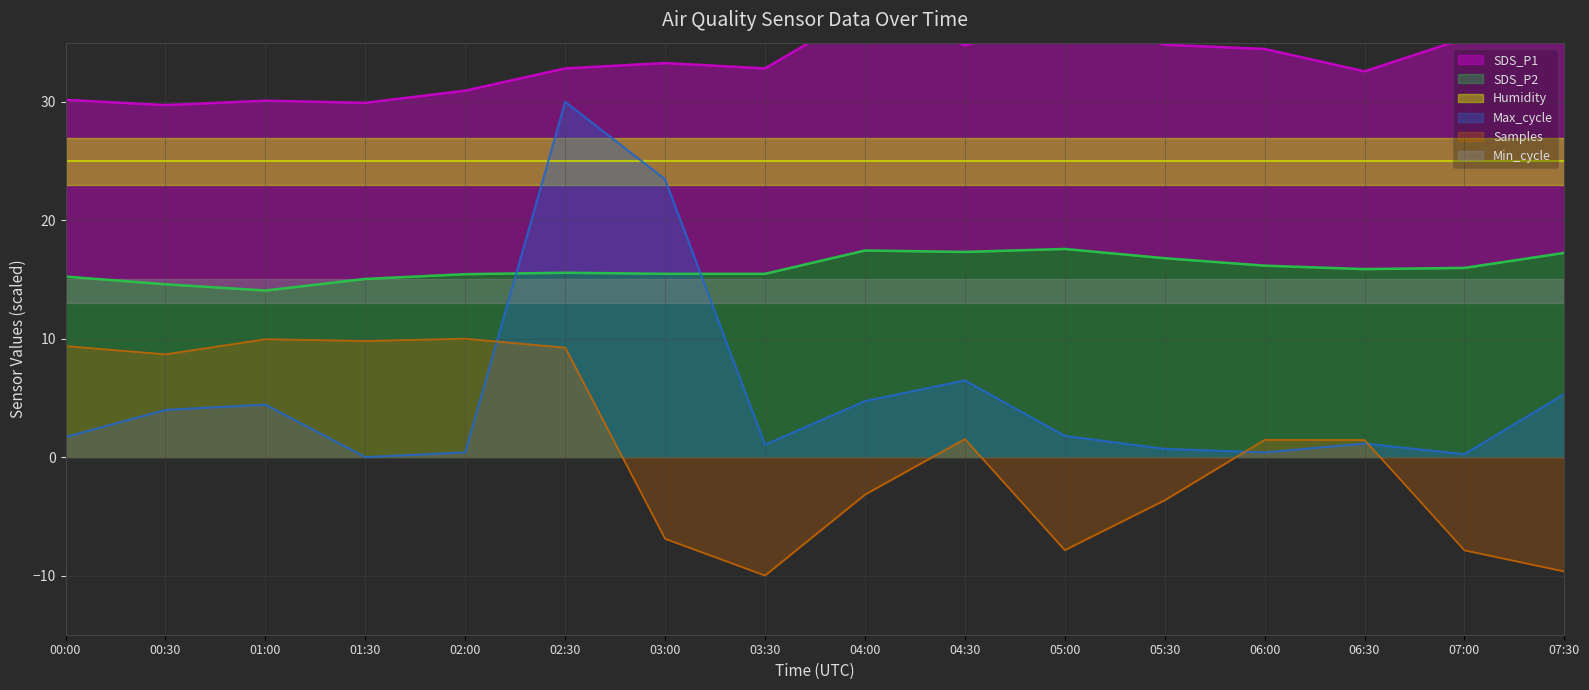

What position from the left is 04:00?

9